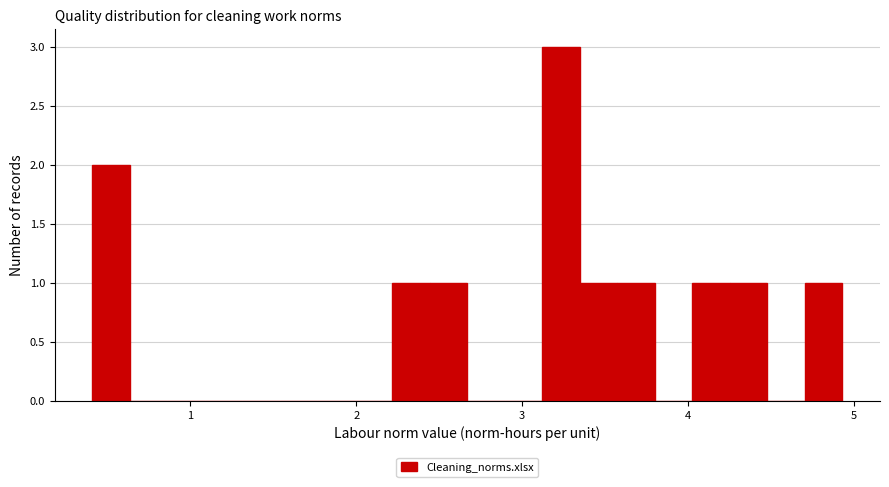

Around what value on the x-axis is the tallest bar? Give the approximate position of its centre, as read against the axis.

3.2